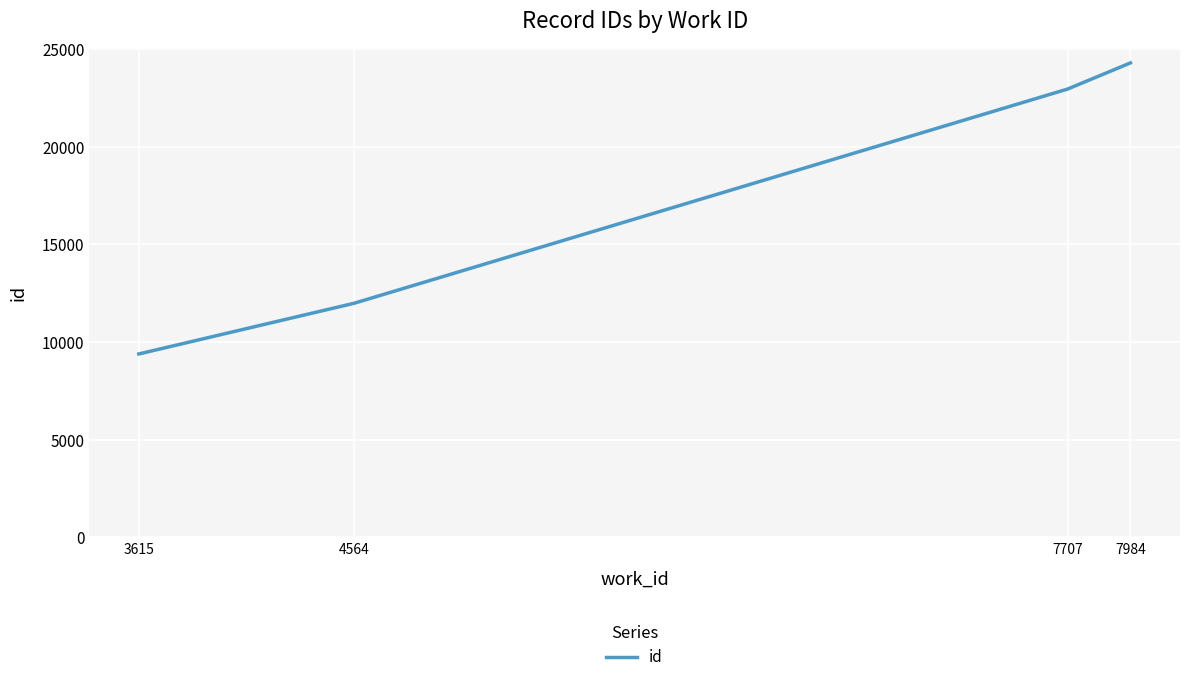

How many distinct data groups are displayed?

1